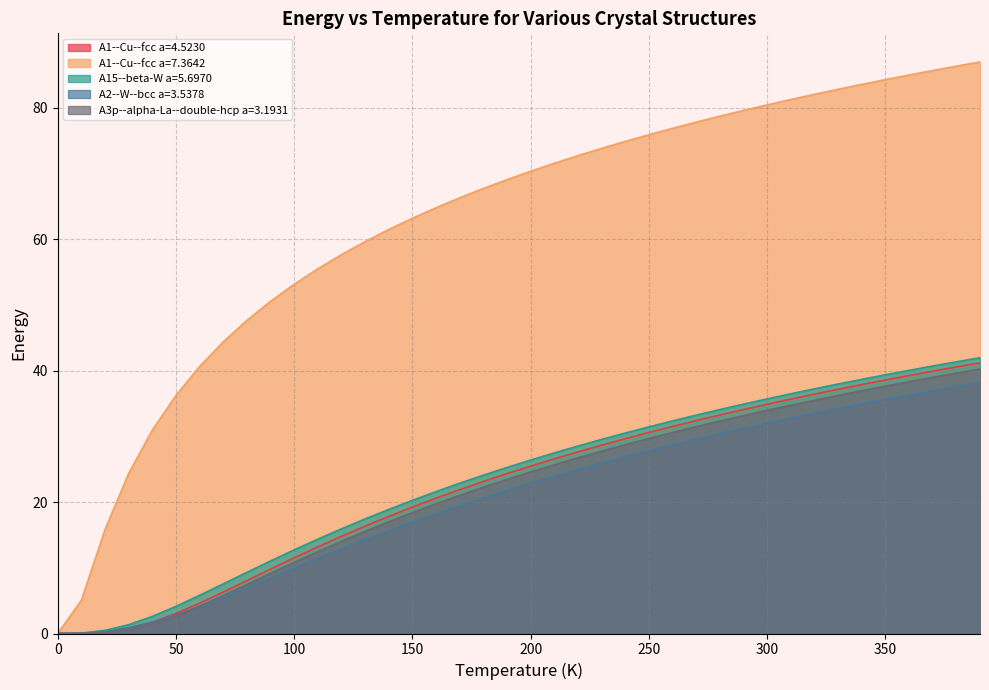

What is the value of the A3p--alpha-La--double-hcp a=3.1931 point at the 6th from the left?

2.7